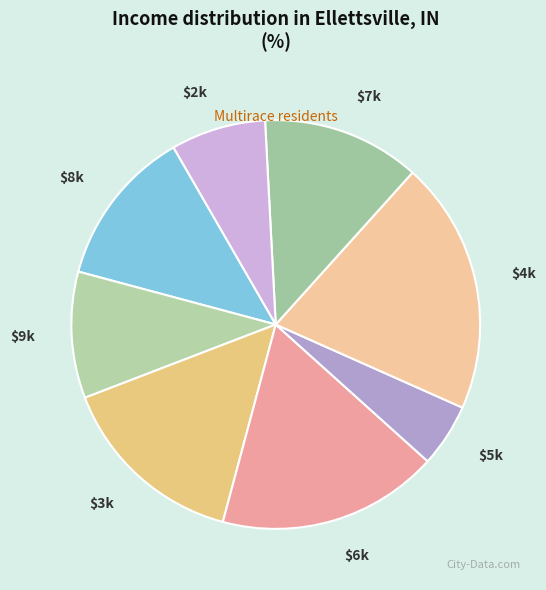

How many segments does this pie chart have?

8